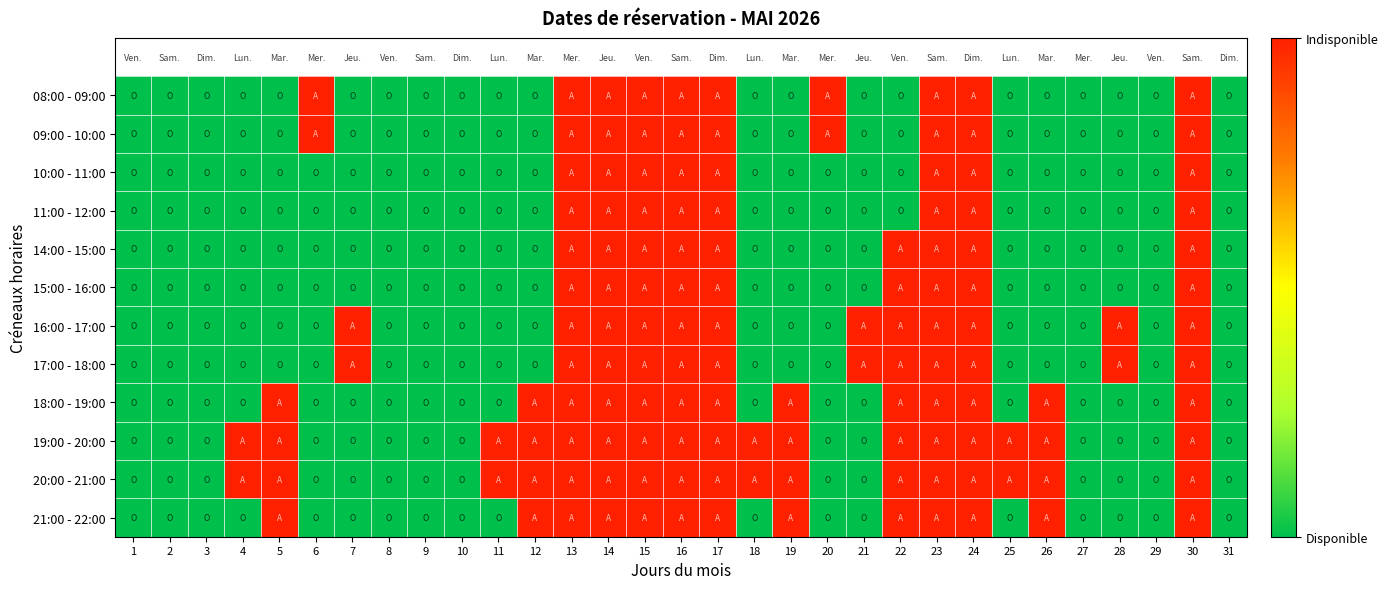

Reading left to right, what are all the values shown in this chart?

08:00 - 09:00: 1=0	2=0	3=0	4=0	5=0	6=1	7=0	8=0	9=0	10=0	11=0	12=0	13=1	14=1	15=1	16=1	17=1	18=0	19=0	20=1	21=0	22=0	23=1	24=1	25=0	26=0	27=0	28=0	29=0	30=1	31=0
09:00 - 10:00: 1=0	2=0	3=0	4=0	5=0	6=1	7=0	8=0	9=0	10=0	11=0	12=0	13=1	14=1	15=1	16=1	17=1	18=0	19=0	20=1	21=0	22=0	23=1	24=1	25=0	26=0	27=0	28=0	29=0	30=1	31=0
10:00 - 11:00: 1=0	2=0	3=0	4=0	5=0	6=0	7=0	8=0	9=0	10=0	11=0	12=0	13=1	14=1	15=1	16=1	17=1	18=0	19=0	20=0	21=0	22=0	23=1	24=1	25=0	26=0	27=0	28=0	29=0	30=1	31=0
11:00 - 12:00: 1=0	2=0	3=0	4=0	5=0	6=0	7=0	8=0	9=0	10=0	11=0	12=0	13=1	14=1	15=1	16=1	17=1	18=0	19=0	20=0	21=0	22=0	23=1	24=1	25=0	26=0	27=0	28=0	29=0	30=1	31=0
14:00 - 15:00: 1=0	2=0	3=0	4=0	5=0	6=0	7=0	8=0	9=0	10=0	11=0	12=0	13=1	14=1	15=1	16=1	17=1	18=0	19=0	20=0	21=0	22=1	23=1	24=1	25=0	26=0	27=0	28=0	29=0	30=1	31=0
15:00 - 16:00: 1=0	2=0	3=0	4=0	5=0	6=0	7=0	8=0	9=0	10=0	11=0	12=0	13=1	14=1	15=1	16=1	17=1	18=0	19=0	20=0	21=0	22=1	23=1	24=1	25=0	26=0	27=0	28=0	29=0	30=1	31=0
16:00 - 17:00: 1=0	2=0	3=0	4=0	5=0	6=0	7=1	8=0	9=0	10=0	11=0	12=0	13=1	14=1	15=1	16=1	17=1	18=0	19=0	20=0	21=1	22=1	23=1	24=1	25=0	26=0	27=0	28=1	29=0	30=1	31=0
17:00 - 18:00: 1=0	2=0	3=0	4=0	5=0	6=0	7=1	8=0	9=0	10=0	11=0	12=0	13=1	14=1	15=1	16=1	17=1	18=0	19=0	20=0	21=1	22=1	23=1	24=1	25=0	26=0	27=0	28=1	29=0	30=1	31=0
18:00 - 19:00: 1=0	2=0	3=0	4=0	5=1	6=0	7=0	8=0	9=0	10=0	11=0	12=1	13=1	14=1	15=1	16=1	17=1	18=0	19=1	20=0	21=0	22=1	23=1	24=1	25=0	26=1	27=0	28=0	29=0	30=1	31=0
19:00 - 20:00: 1=0	2=0	3=0	4=1	5=1	6=0	7=0	8=0	9=0	10=0	11=1	12=1	13=1	14=1	15=1	16=1	17=1	18=1	19=1	20=0	21=0	22=1	23=1	24=1	25=1	26=1	27=0	28=0	29=0	30=1	31=0
20:00 - 21:00: 1=0	2=0	3=0	4=1	5=1	6=0	7=0	8=0	9=0	10=0	11=1	12=1	13=1	14=1	15=1	16=1	17=1	18=1	19=1	20=0	21=0	22=1	23=1	24=1	25=1	26=1	27=0	28=0	29=0	30=1	31=0
21:00 - 22:00: 1=0	2=0	3=0	4=0	5=1	6=0	7=0	8=0	9=0	10=0	11=0	12=1	13=1	14=1	15=1	16=1	17=1	18=0	19=1	20=0	21=0	22=1	23=1	24=1	25=0	26=1	27=0	28=0	29=0	30=1	31=0